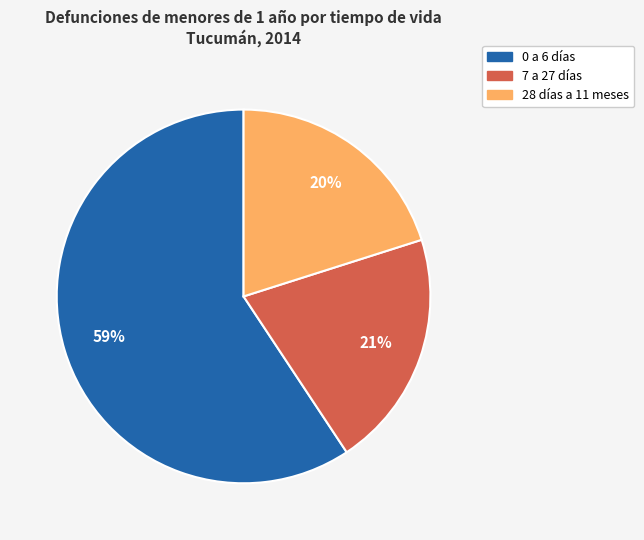

Which category has the biggest portion of the pie?

0 a 6 días